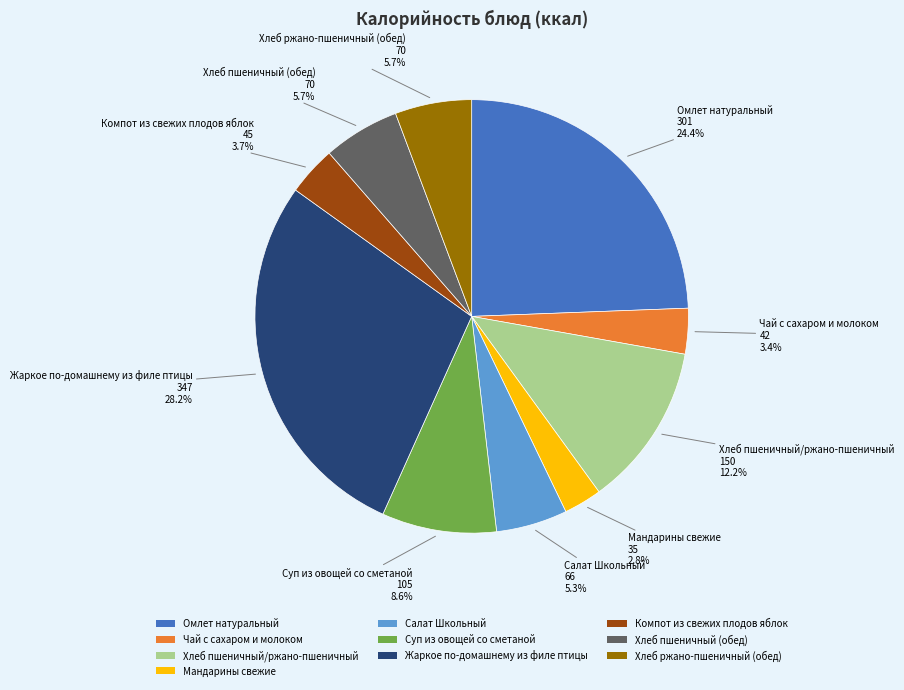

How many segments does this pie chart have?

10